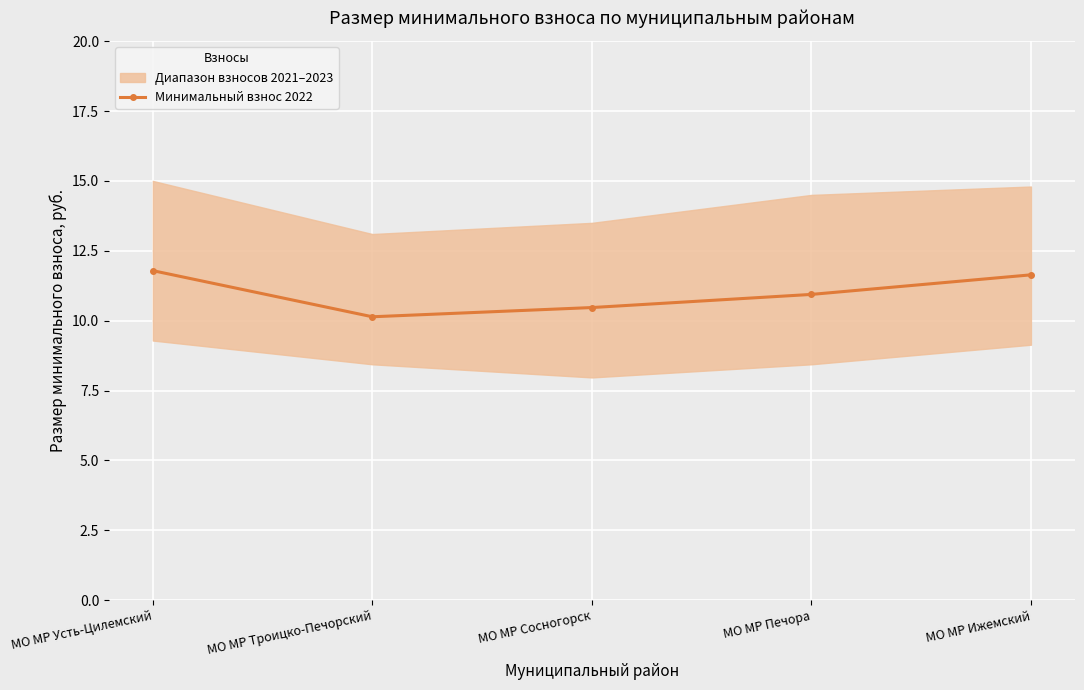

Is this an area chart (filled region under the line)?

No